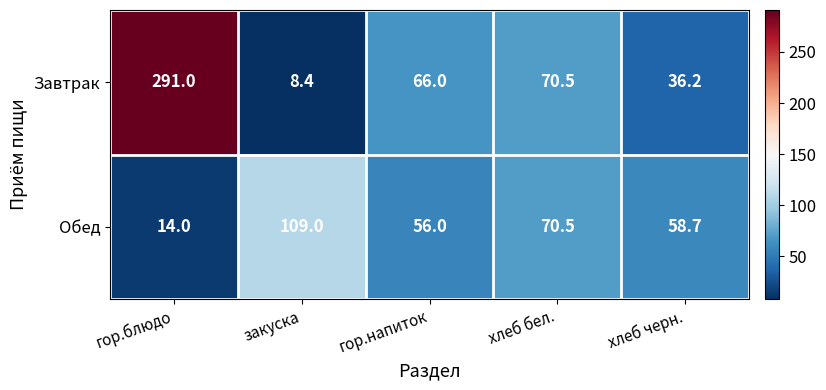

The value of Обед at хлеб бел. is 97.8. True or false?

False